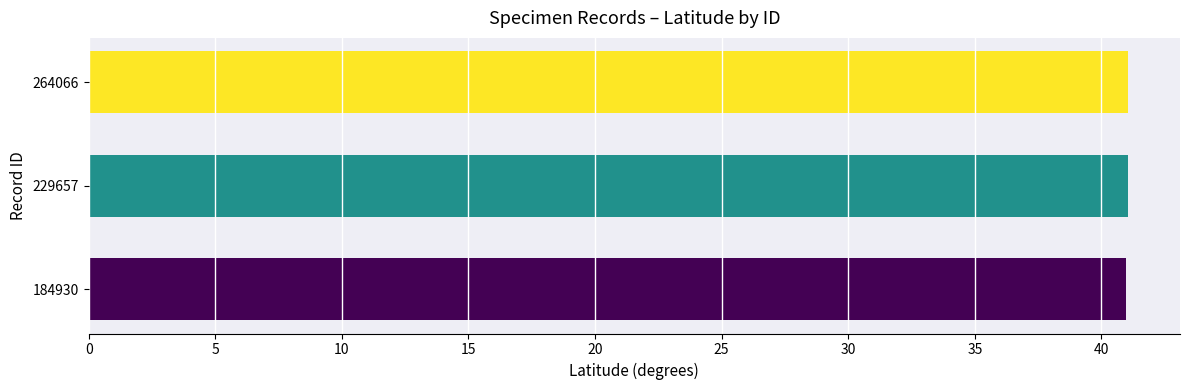

True or false: the data shows 41.0 at 184930.

True